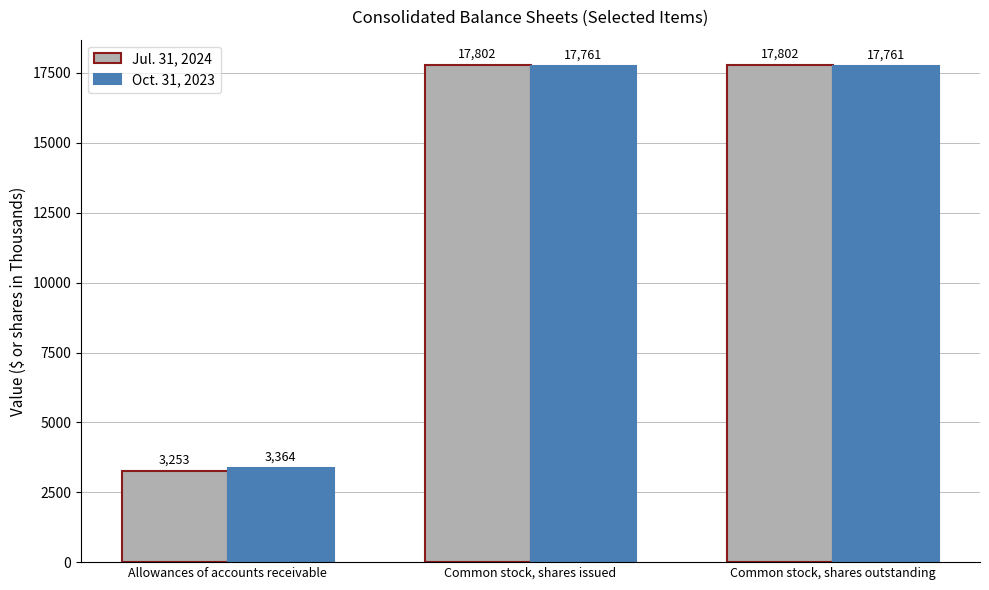

What is the maximum value for Jul. 31, 2024?

17802